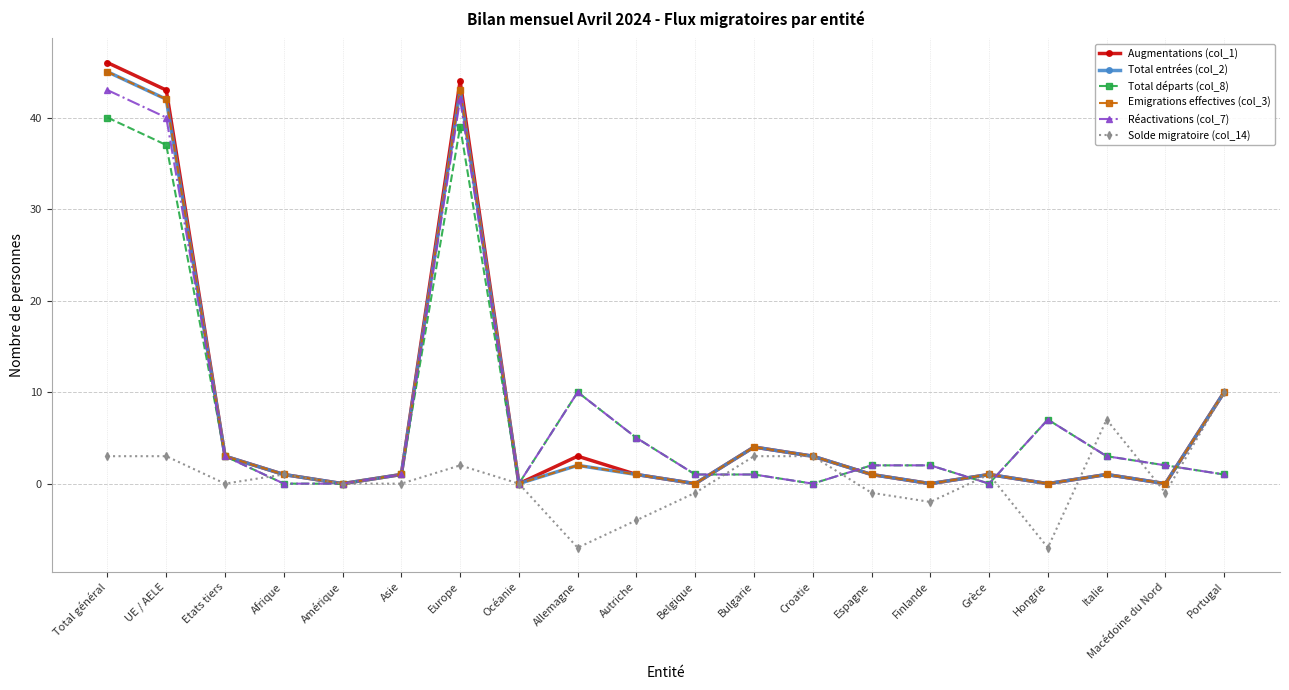

True or false: Total entrées (col_2) has more than 1 points higher than both neighbors.

True